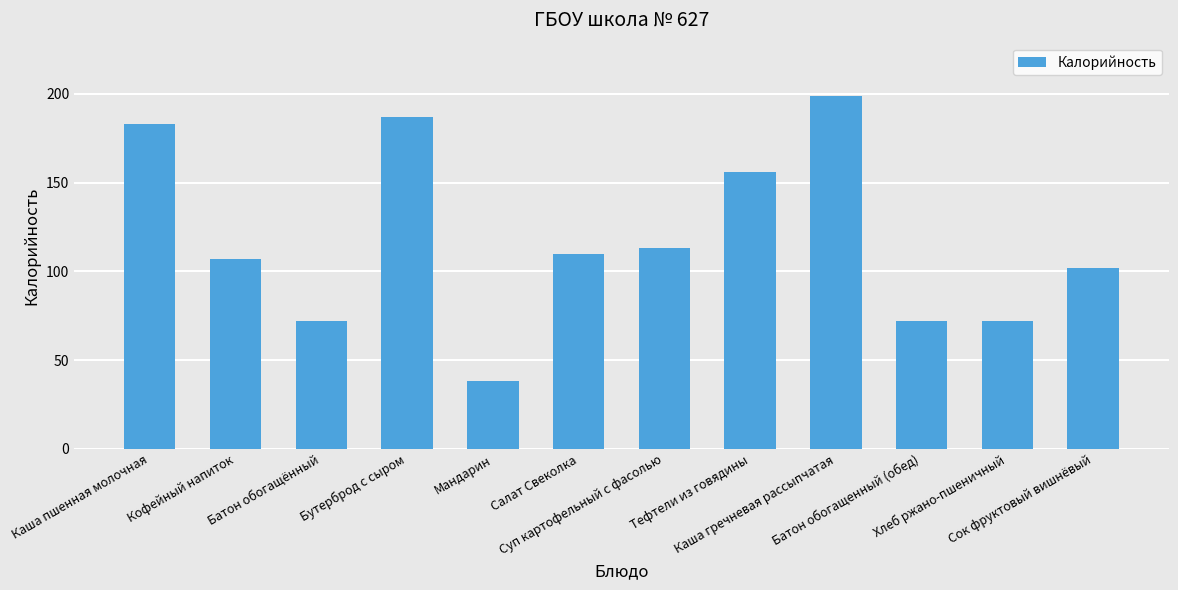

Reading left to right, list all the values displayed in this chart.

Каша пшенная молочная=183	Кофейный напиток=107	Батон обогащённый=72	Бутерброд с сыром=187	Мандарин=38	Салат Свеколка=110	Суп картофельный с фасолью=113	Тефтели из говядины=156	Каша гречневая рассыпчатая=199	Батон обогащенный (обед)=72	Хлеб ржано-пшеничный=72	Сок фруктовый вишнёвый=102